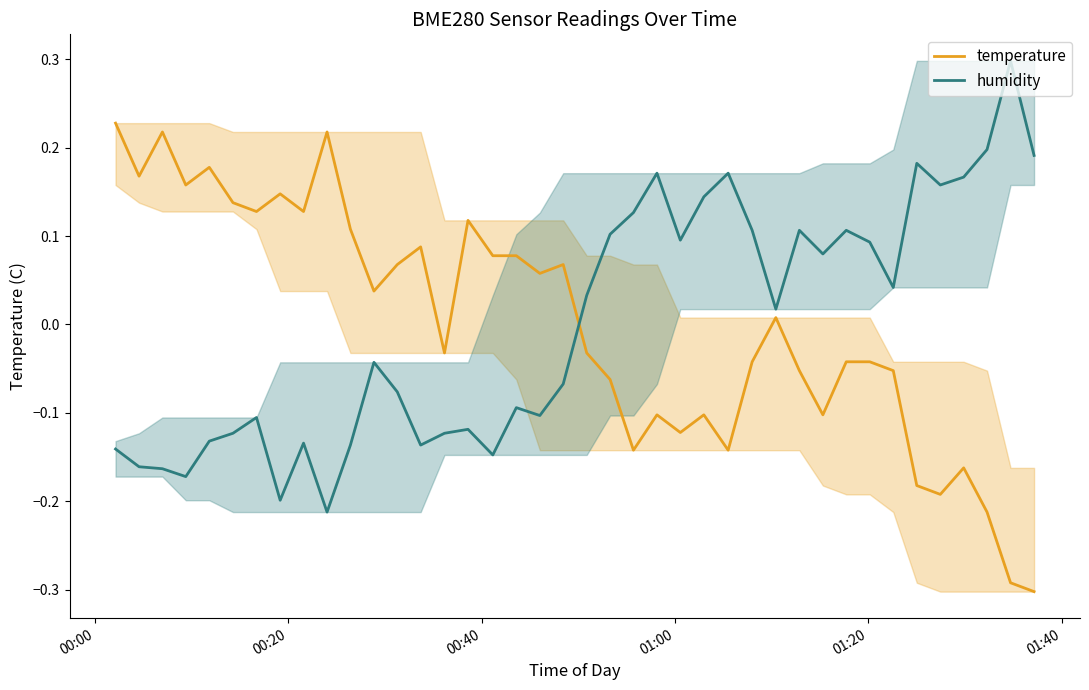

How many interior local valleys does the humidity series have?

11